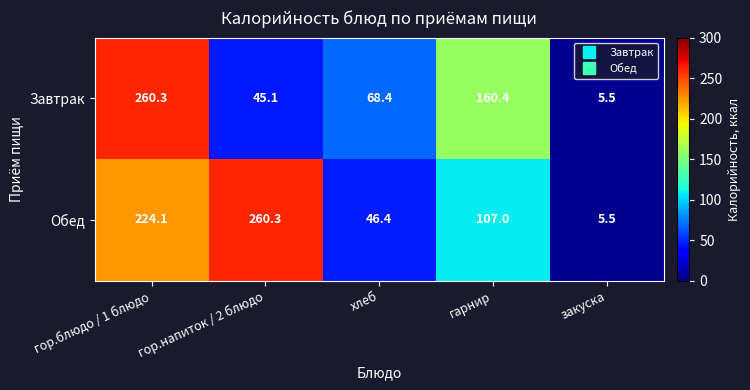

At how many categories does at least one series exceed 90?

3